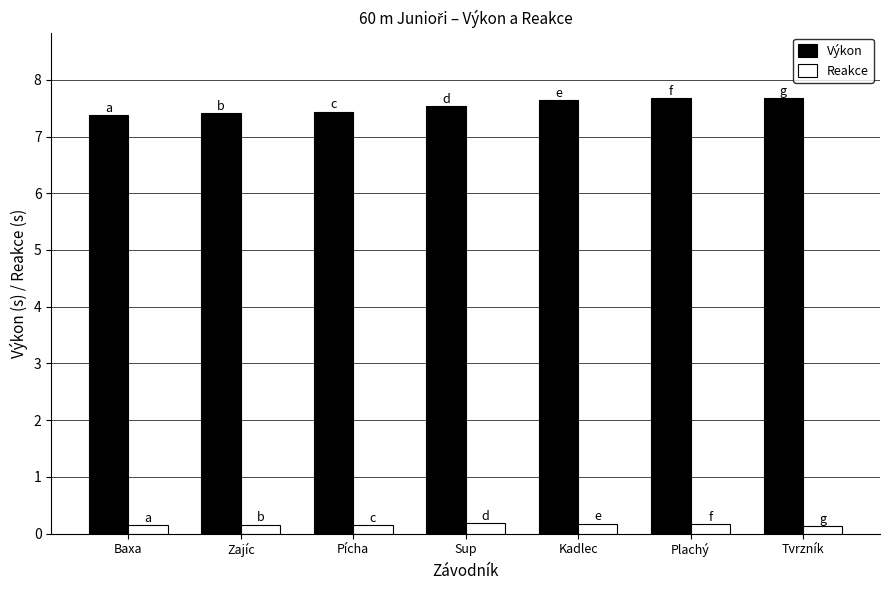

What is the spread (max minus min) of values at Baxa?

7.2